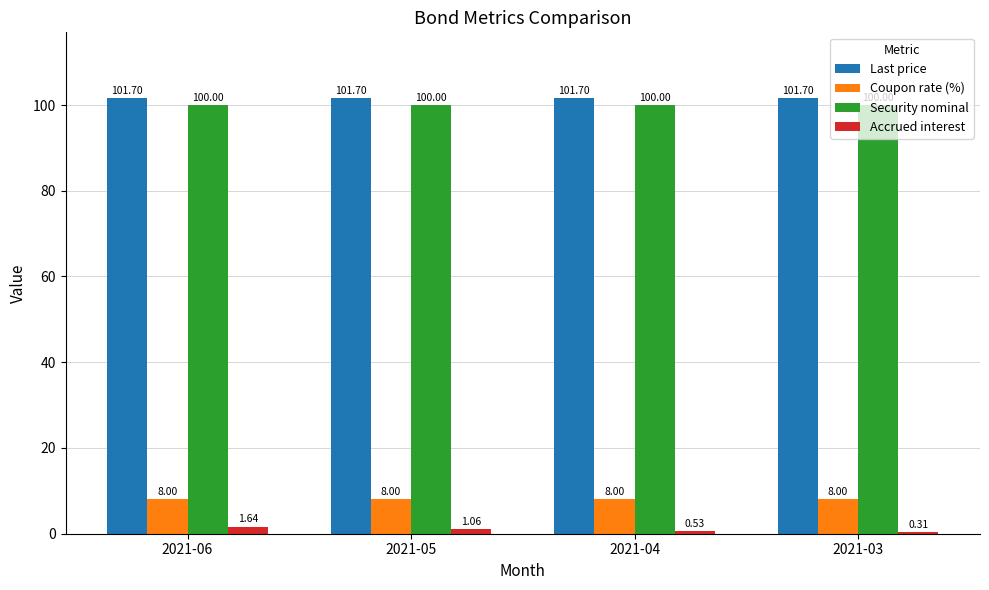

What is the sum of all Security nominal values?

400.0